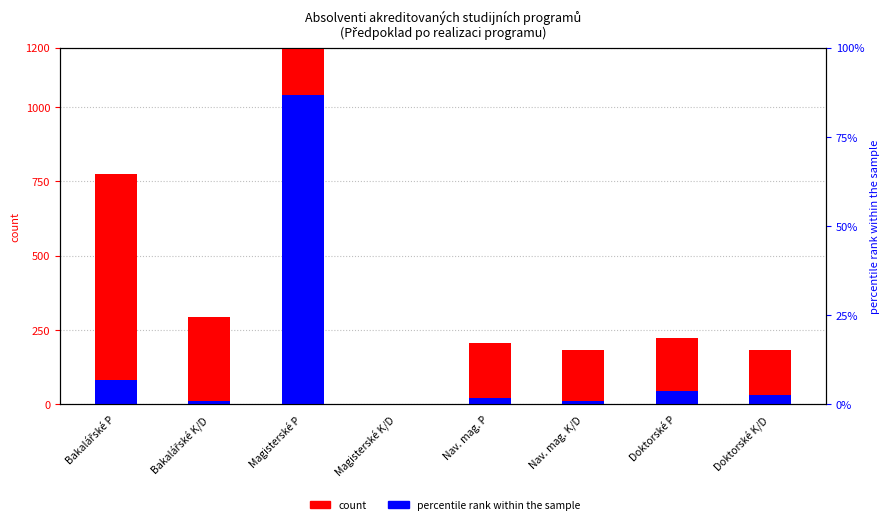

Which label corresponds to the largest value in the chart?

Magisterské P